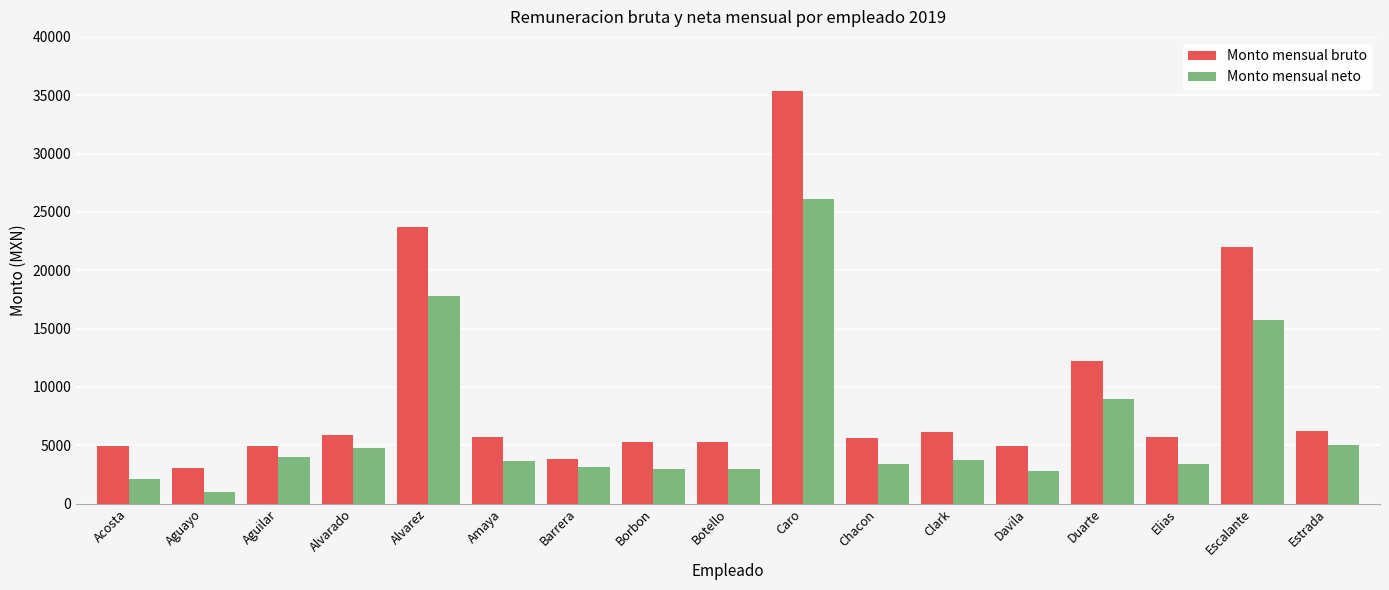

What is the lowest value of the Monto mensual bruto series?

3069.9